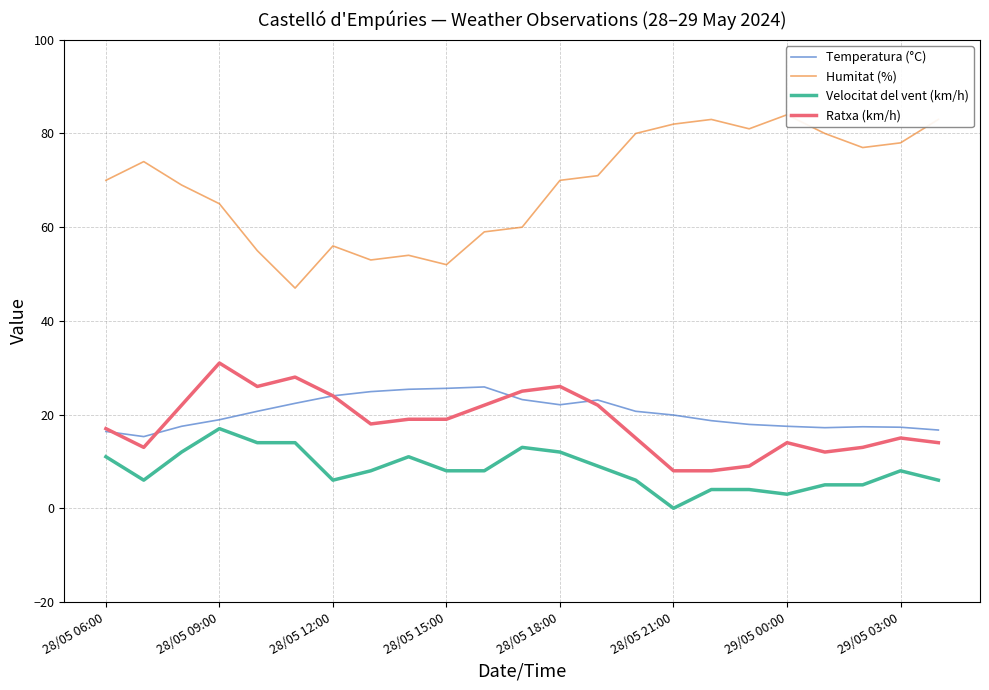

True or false: Ratxa (km/h) and Velocitat del vent (km/h) intersect in this chart.

False